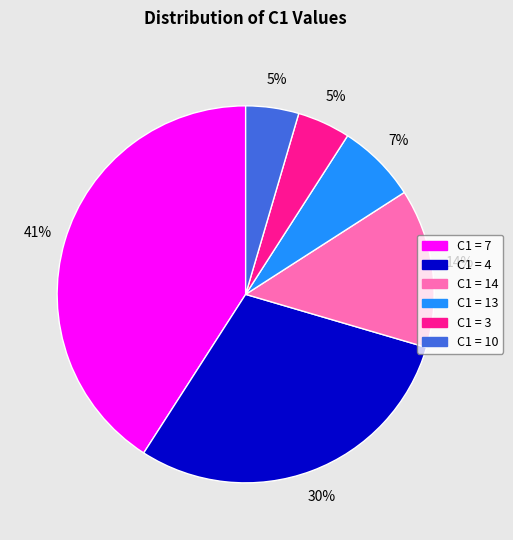

Is there a majority slice in this chart?

No